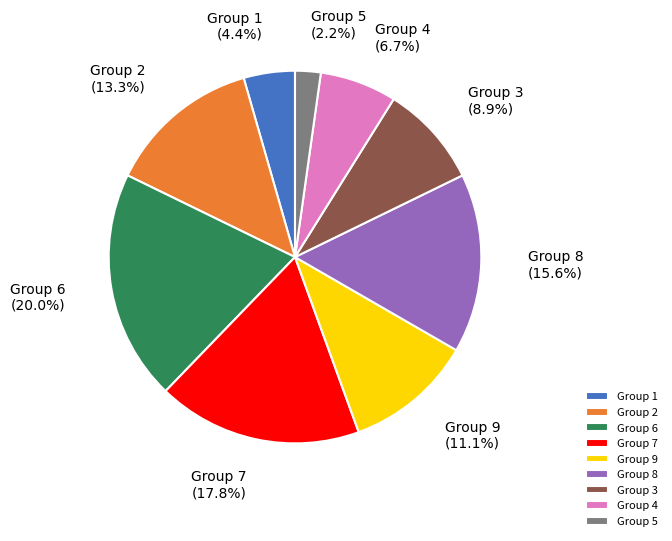

Which category has the smallest portion of the pie?

Group 5